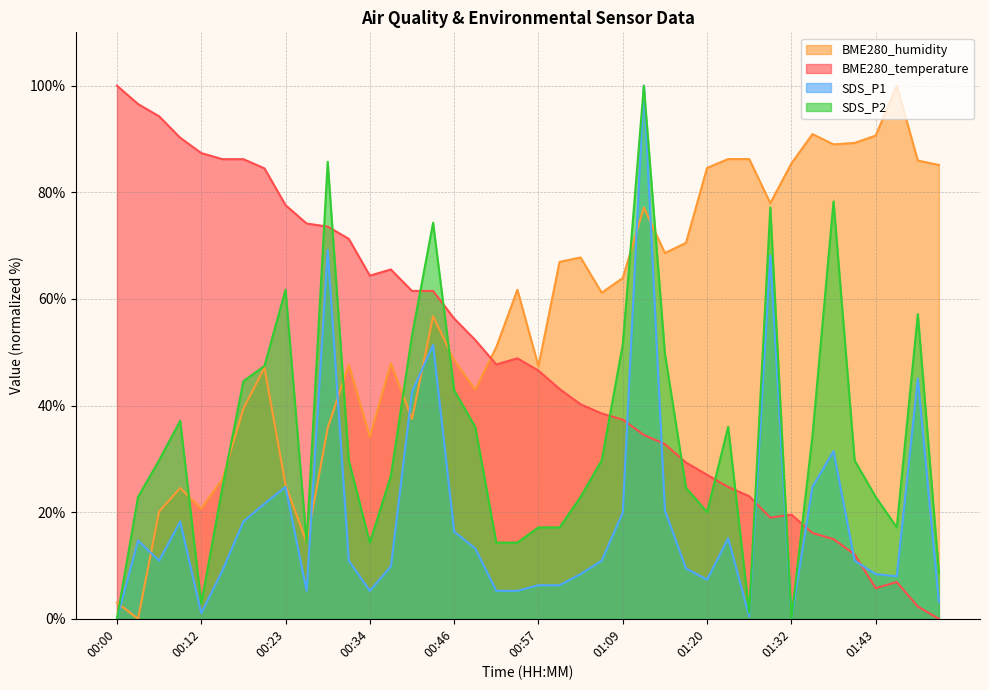

Rank the categories by SDS_P2 value from highest to lowest.

01:12, 00:29, 01:38, 01:29, 00:43, 00:23, 01:49, 00:40, 01:09, 01:15, 00:20, 00:17, 00:46, 00:09, 00:49, 01:23, 01:35, 00:06, 00:32, 01:06, 01:40, 00:37, 00:14, 01:18, 00:03, 01:03, 01:43, 01:20, 00:57, 01:00, 01:46, 00:26, 00:34, 00:52, 00:55, 01:52, 00:12, 01:26, 00:00, 01:32